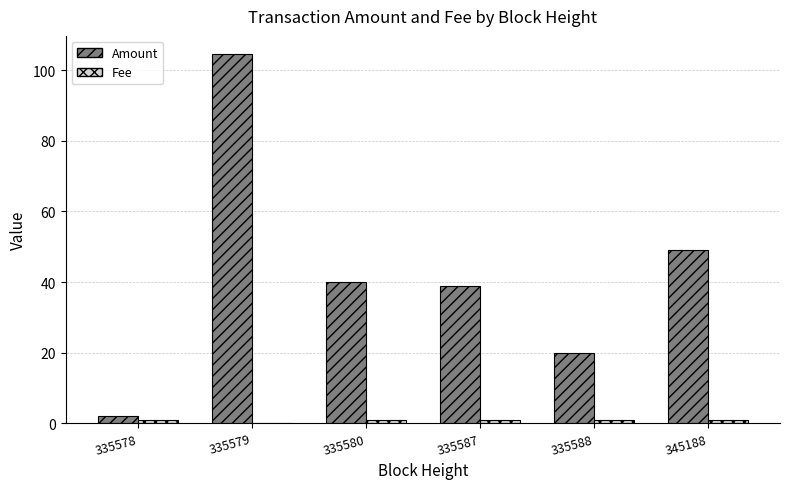

Are the bars grouped side by side (vs. stacked)?

Yes